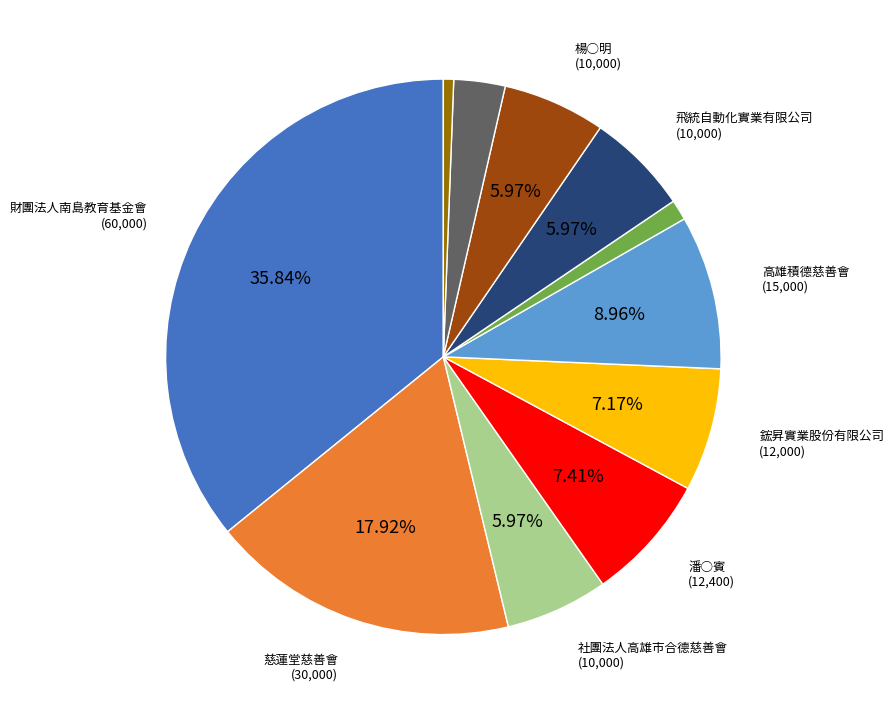

Does any single category account for the majority?

No